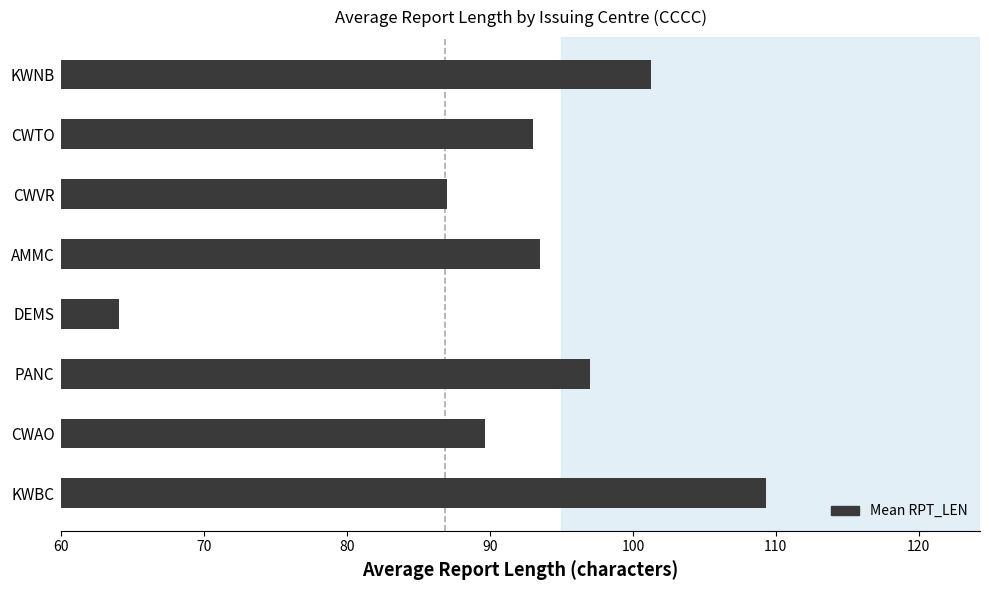

Is it true that the value at AMMC is 38.4?

False